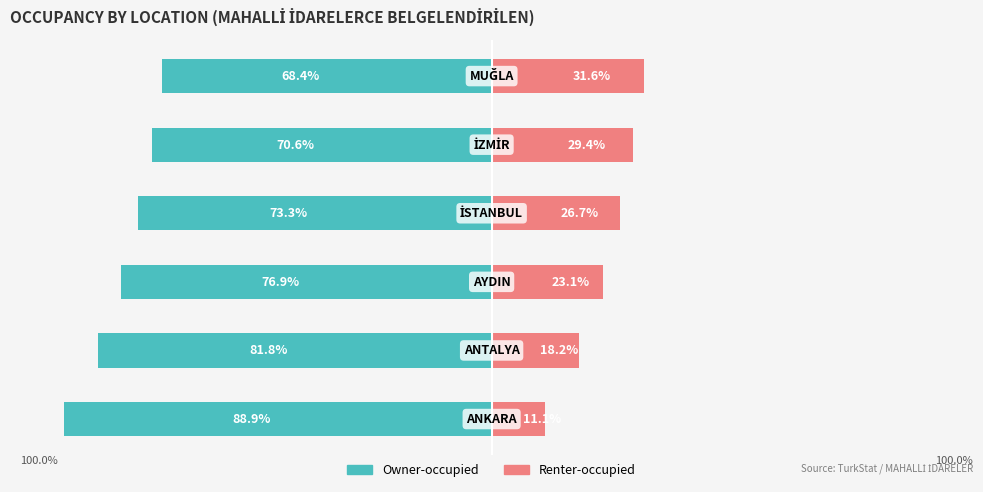

The value of Owner-occupied at −25 is -73.3. True or false?

True